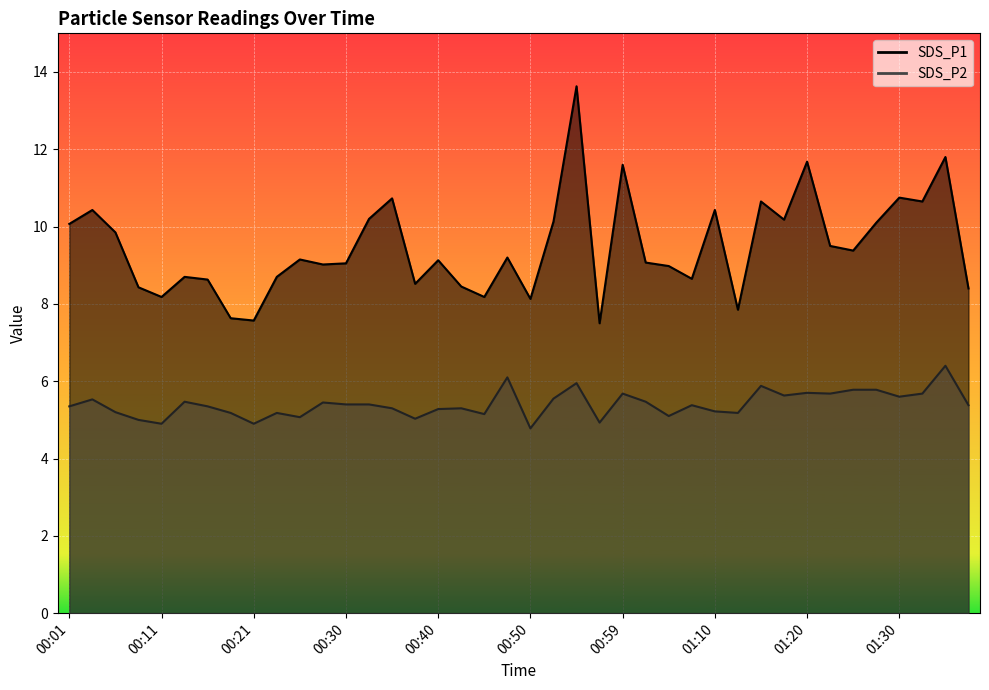

What is the label of the 7th point from the right?

01:23